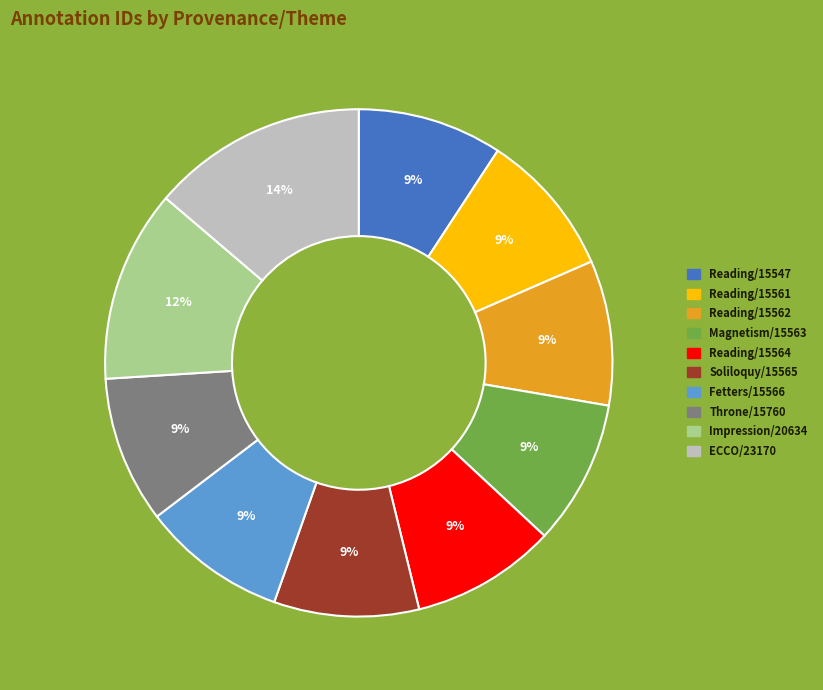

Is there any slice that represents more than half of the pie?

No